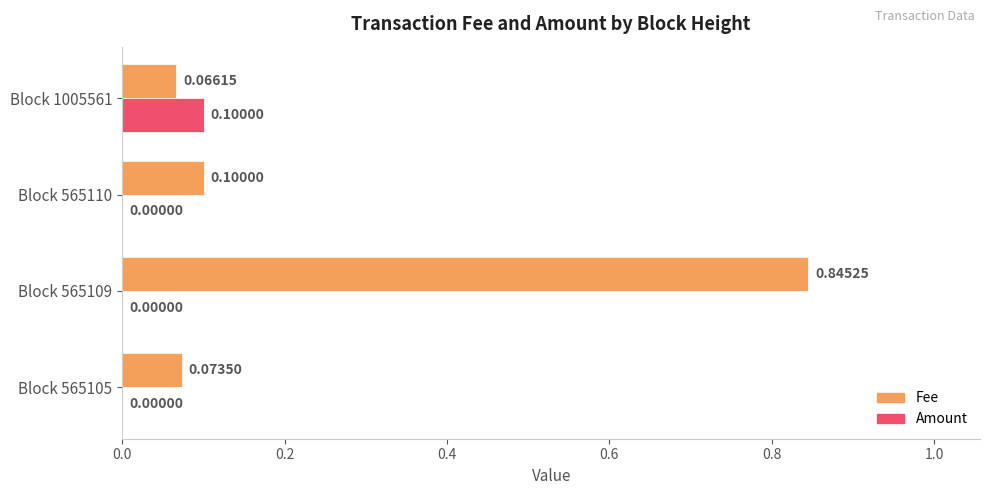

Between Block 565110 and Block 1005561, which series saw the biggest shift?

Amount